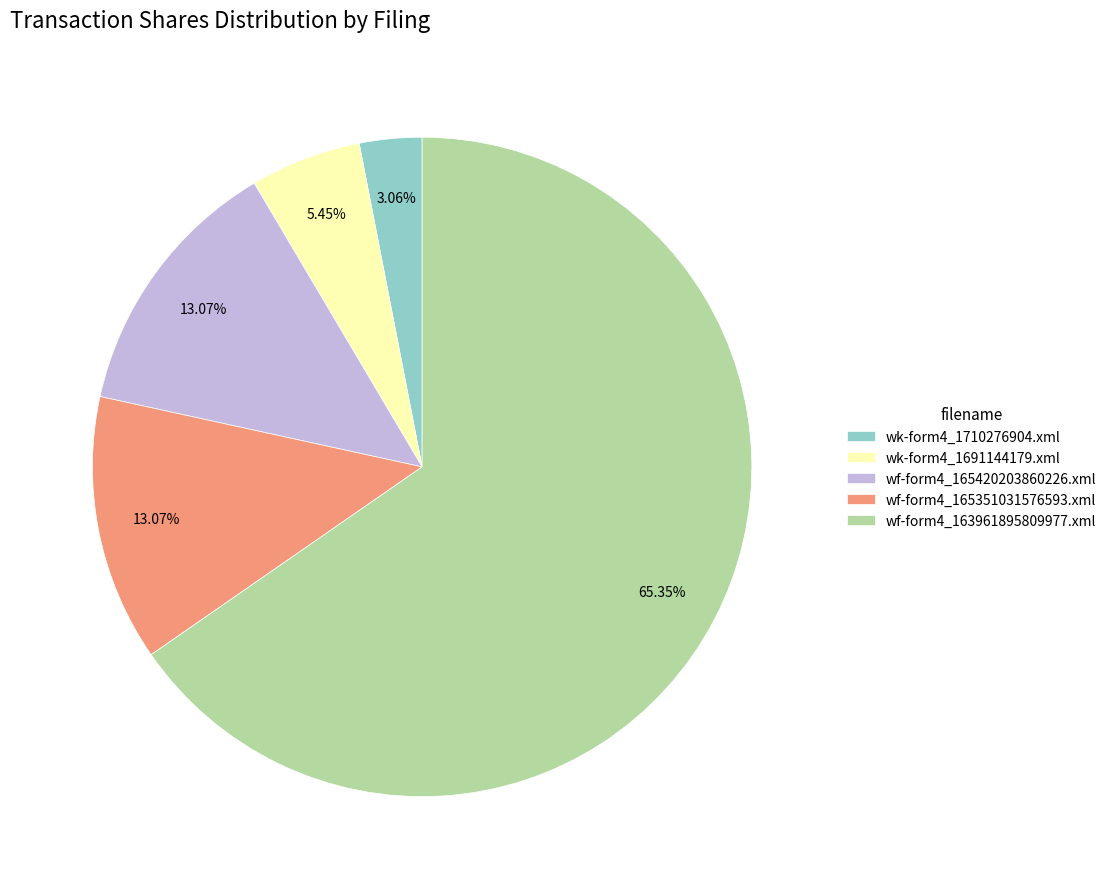

True or false: wk-form4_1710276904.xml accounts for 3% of the total.

True